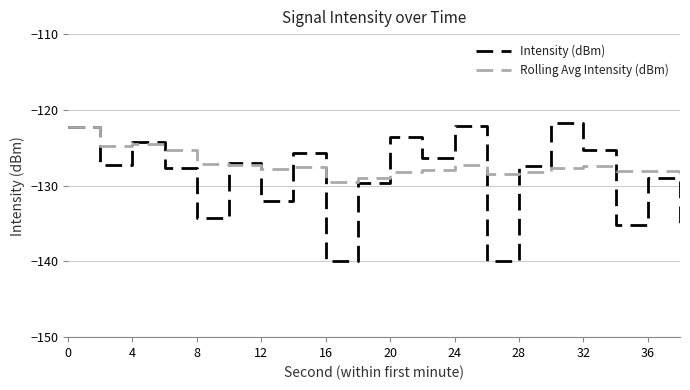

What is the maximum value shown in the chart?

-121.7